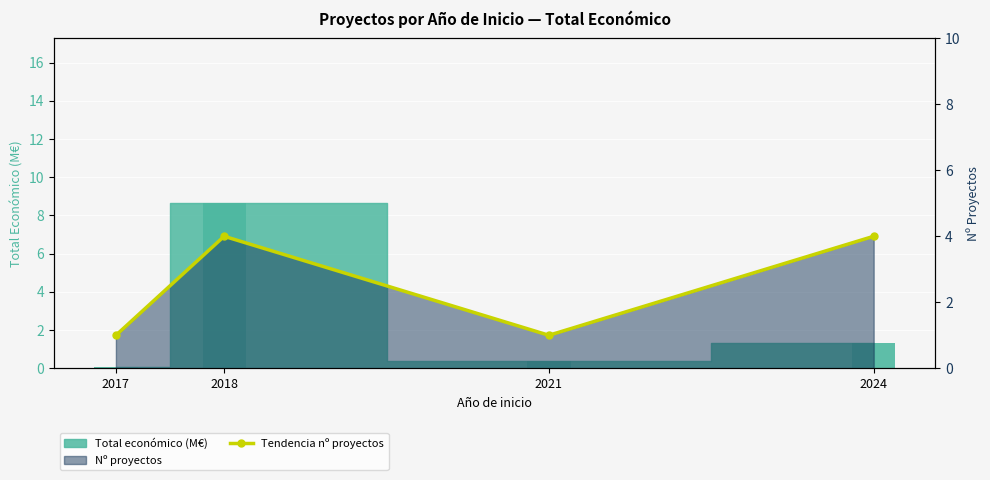

What is the difference between the second highest and second lowest values?

3